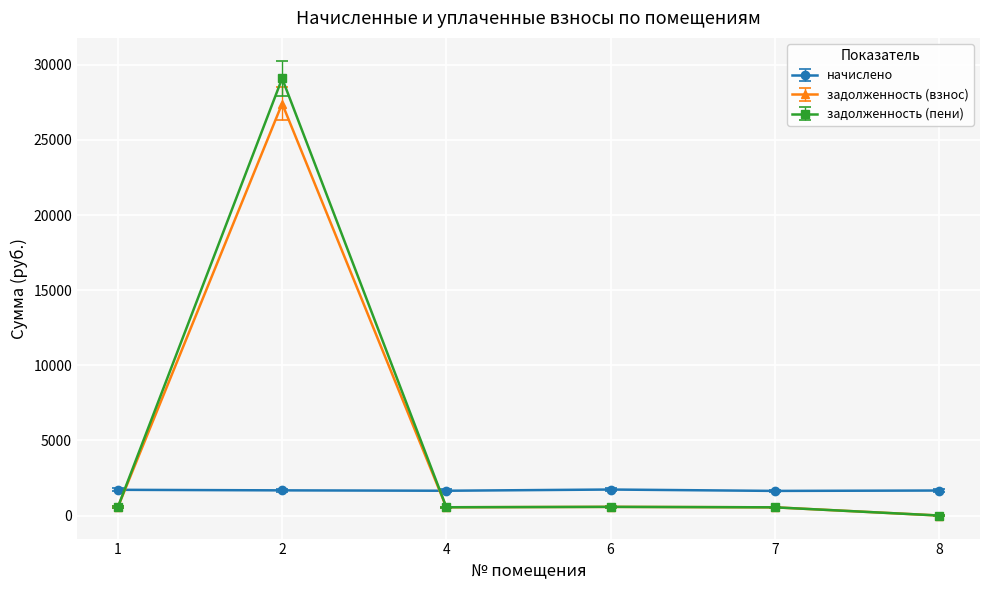

At how many categories does at least one series exceed 3381?

1